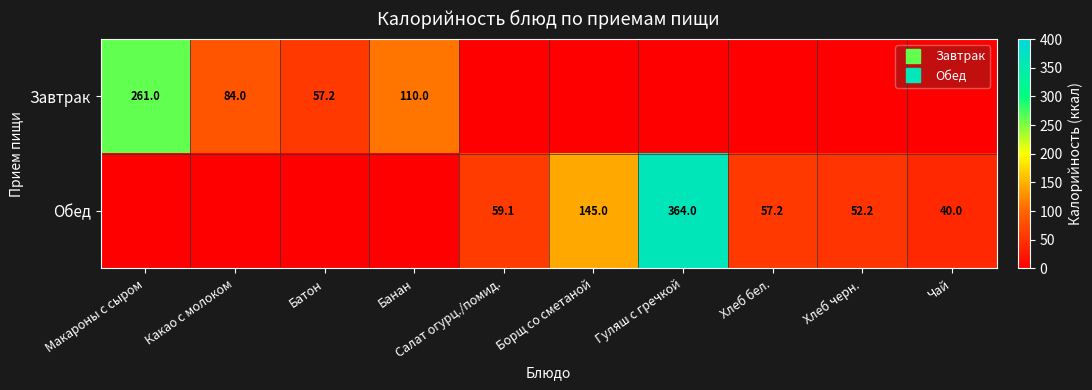

List the series in order of their peak value, lowest first.

Завтрак, Обед